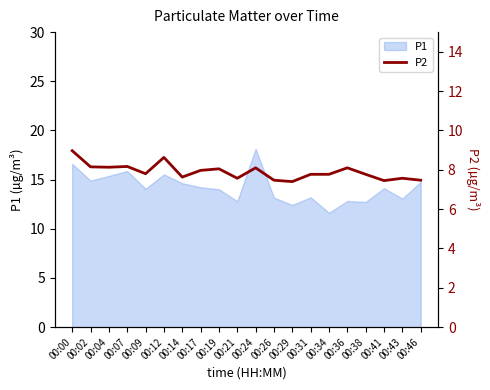

How many points are lower than both their immediate neighbors (excluding endpoints)?

6